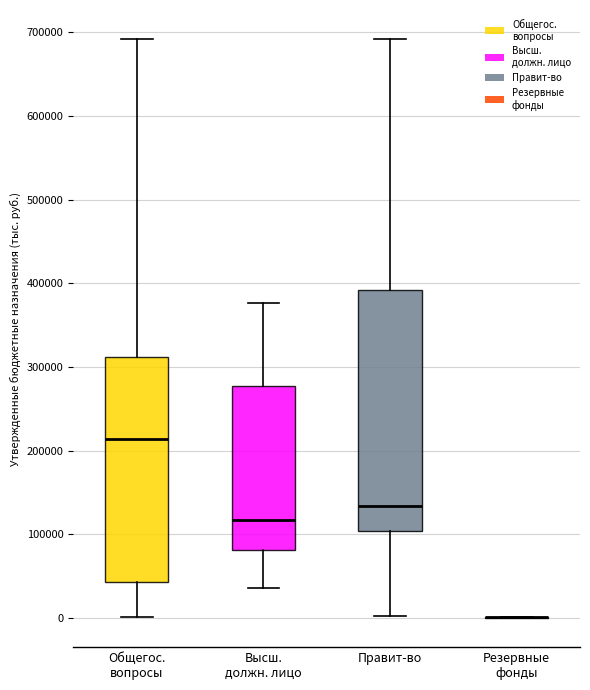

Reading left to right, read every box against the y-axis: the position of its median line, the range the box covers, and the ends of its whiskers. The values are not printed on the chart, so give them approximately, as read against the axis.

Общегос. вопросы: median 210000, box 40000 to 310000, whiskers 0 to 690000
Высш. должн. лицо: median 120000, box 80000 to 280000, whiskers 40000 to 380000
Правит-во: median 130000, box 100000 to 390000, whiskers 0 to 690000
Резервные фонды: box collapsed to a line at 0, whiskers 0 to 0